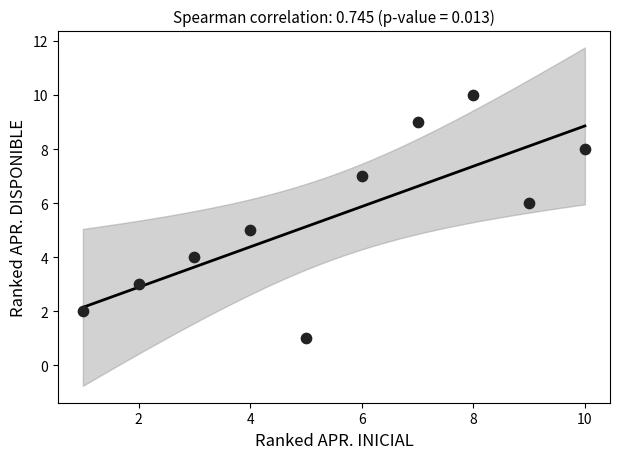

What is the range of Y values (max minus min)?

9